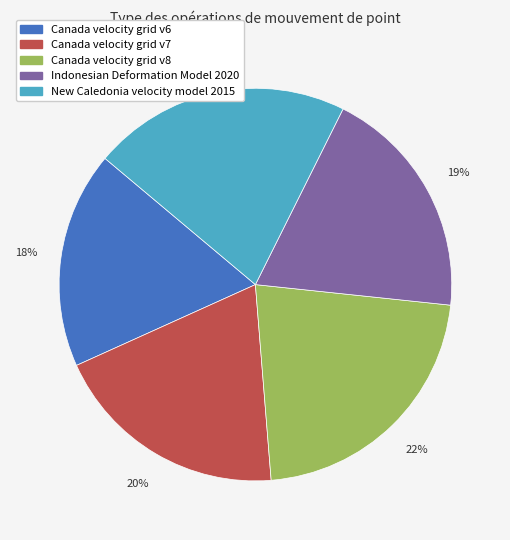

True or false: New Caledonia velocity model 2015 accounts for 21% of the total.

True